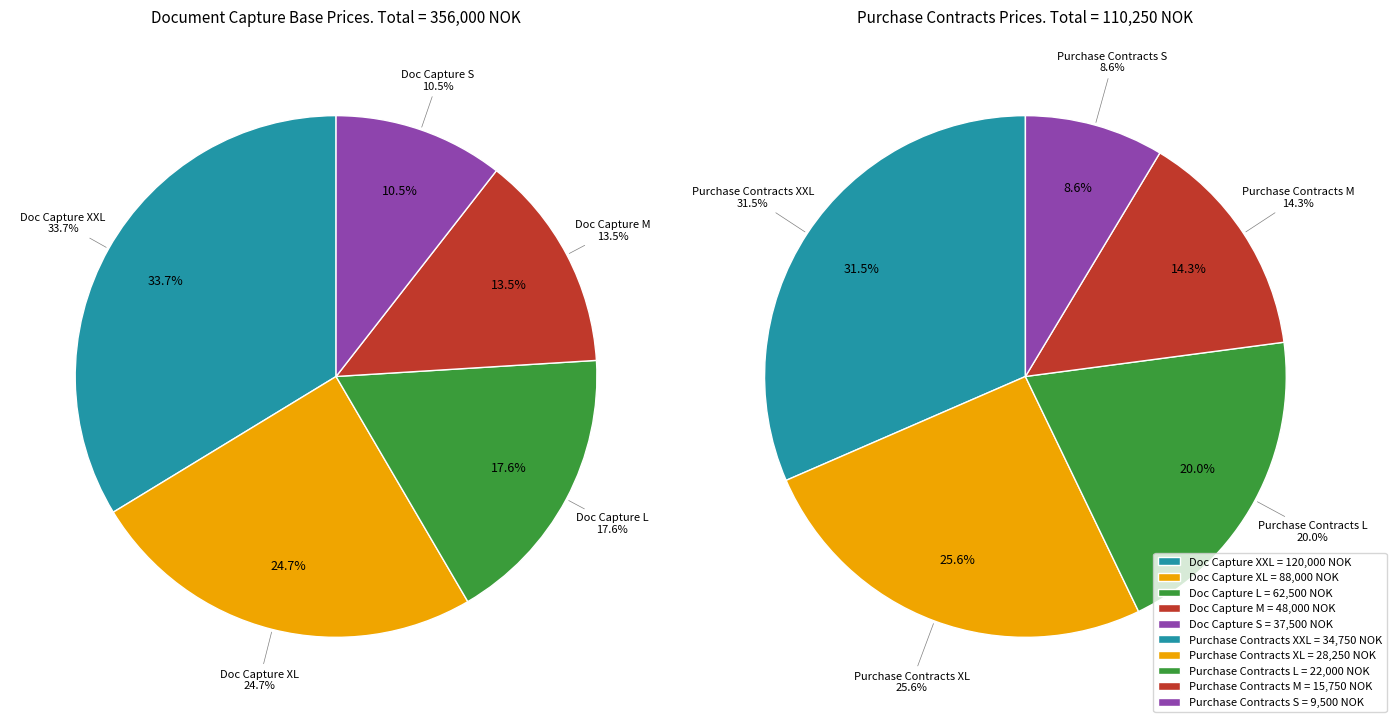

Does Purchase Contracts (M) account for over 50% of the chart?

No